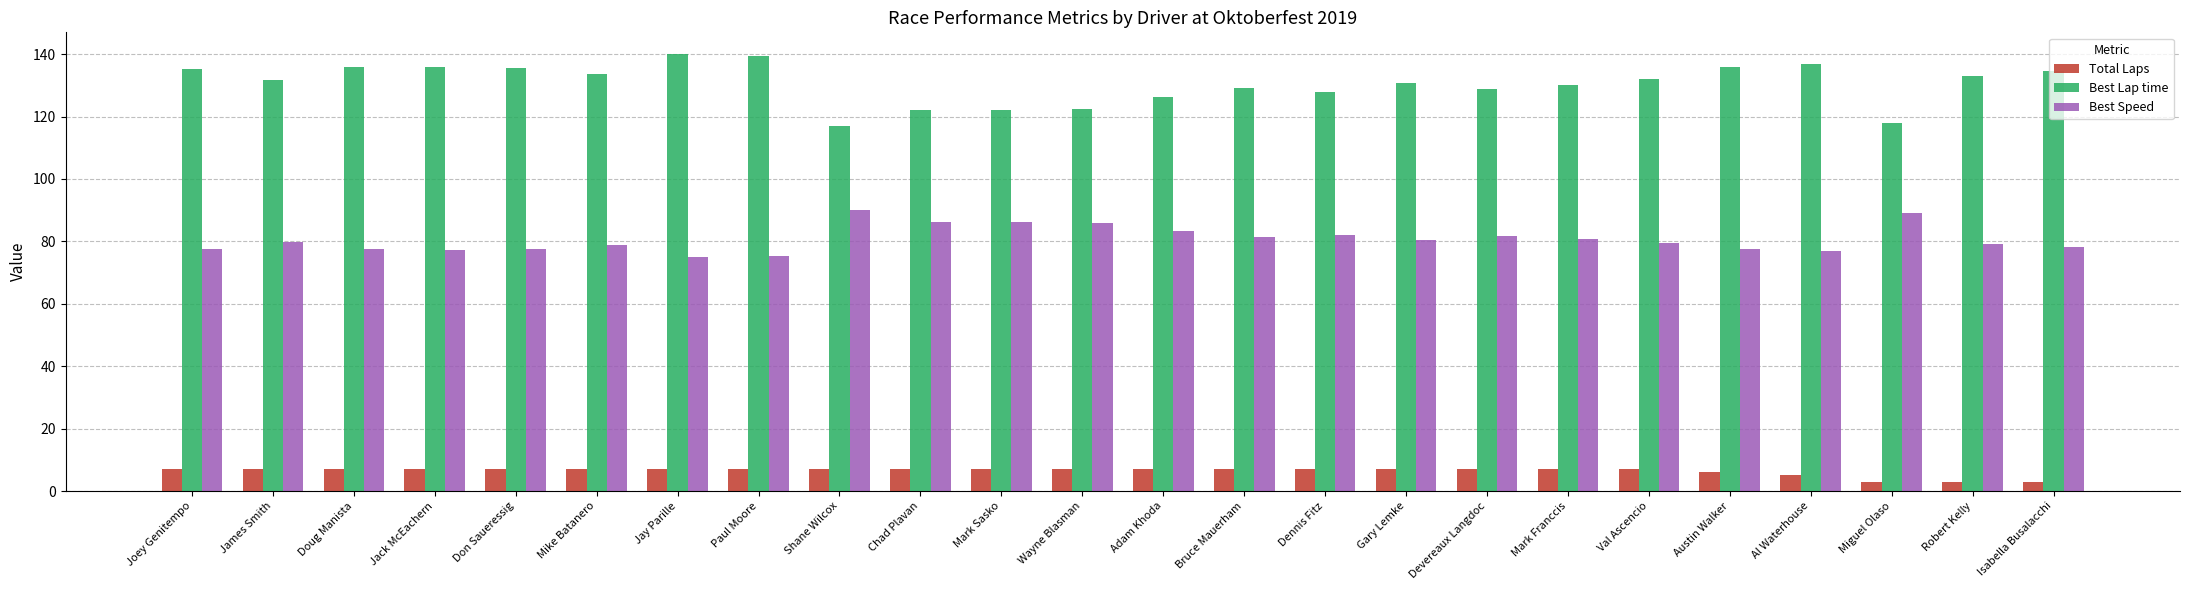

What is the maximum value for Best Speed?

89.9